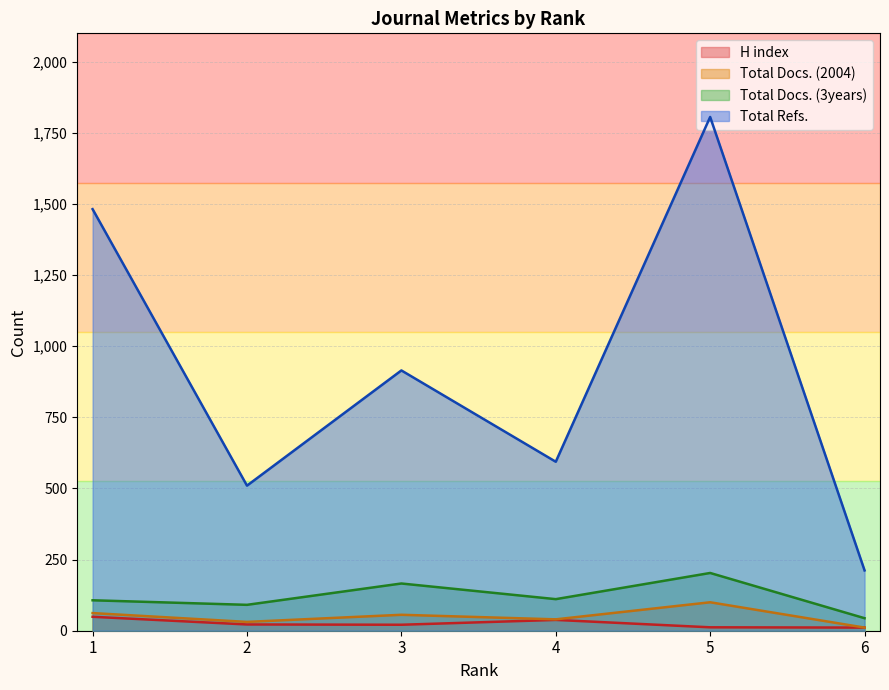

Which series has the widest spread of values?

Total Refs.